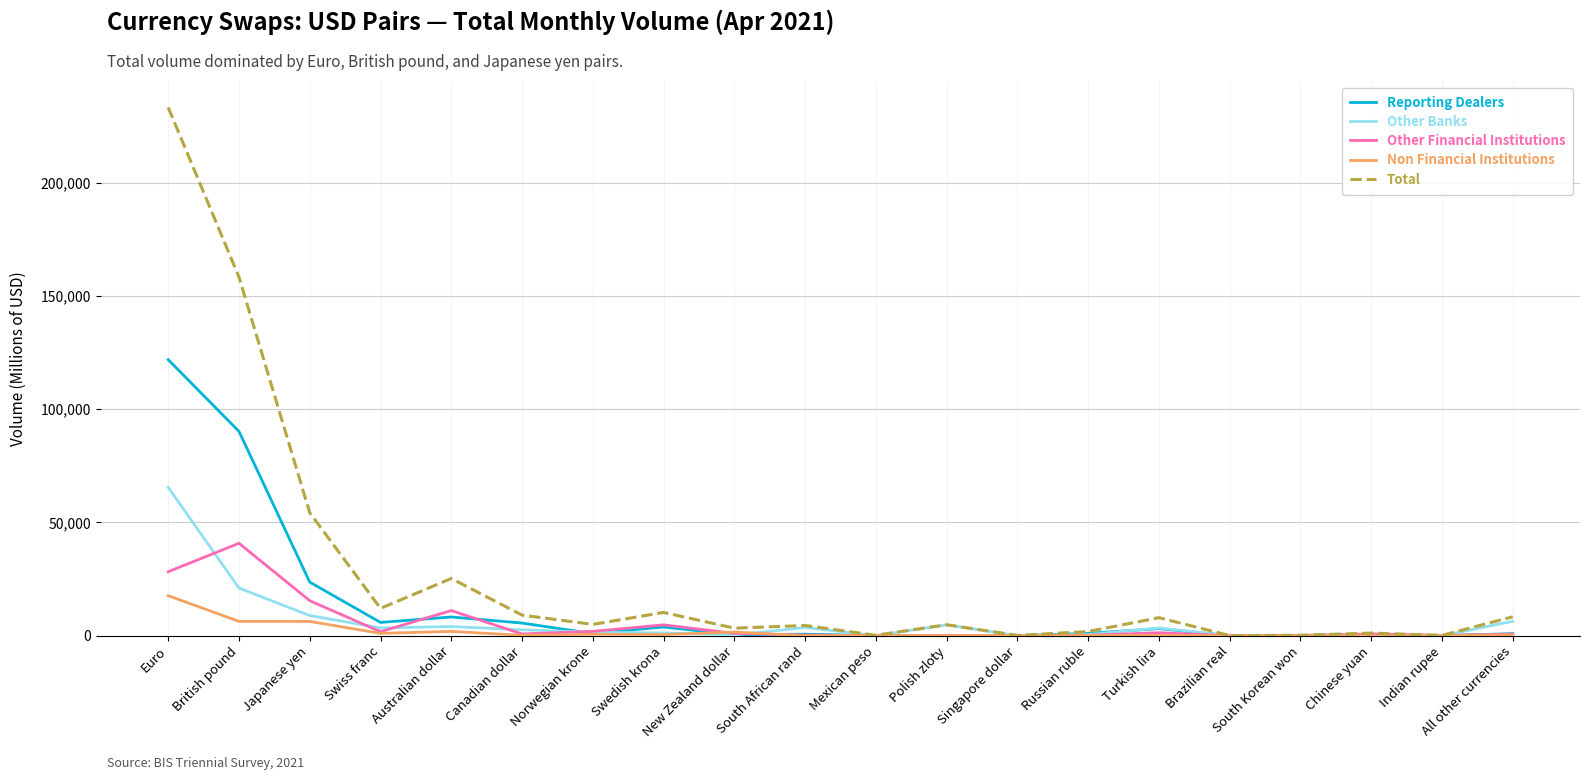

Which series has the widest spread of values?

Total